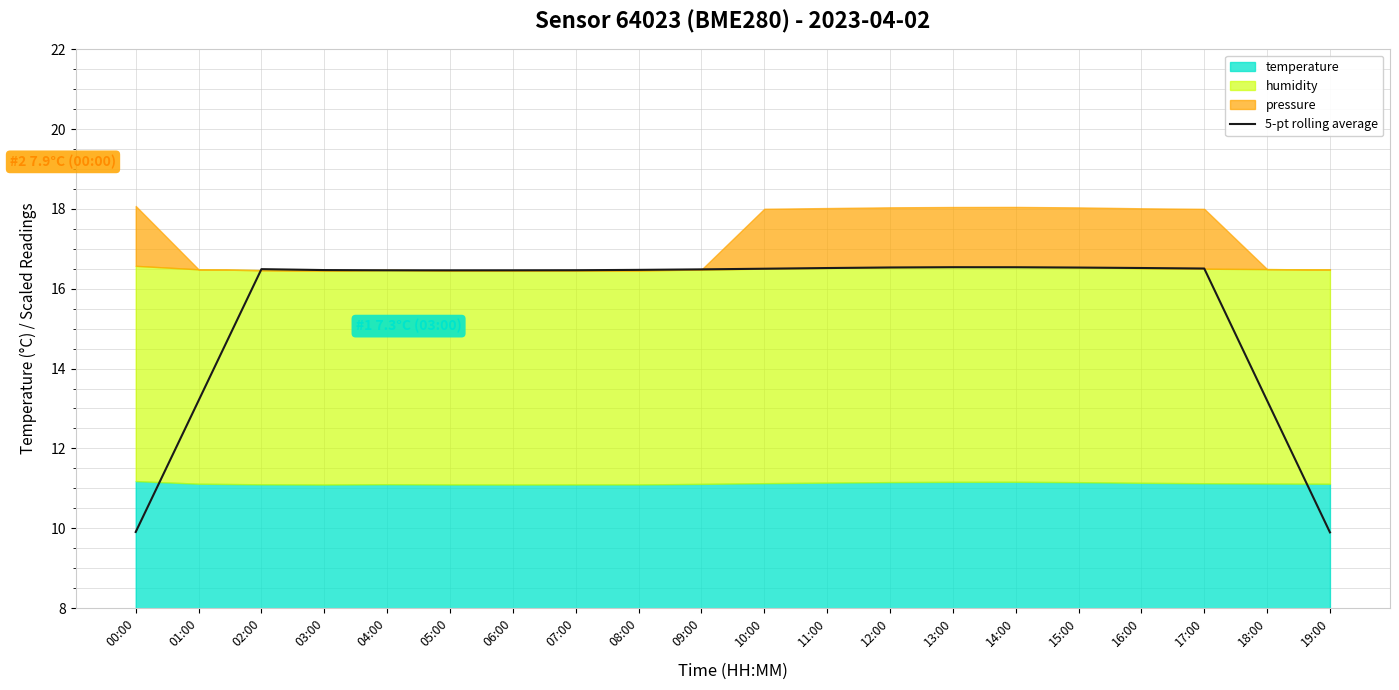

Between 02:00 and 06:00, which is larger?

02:00